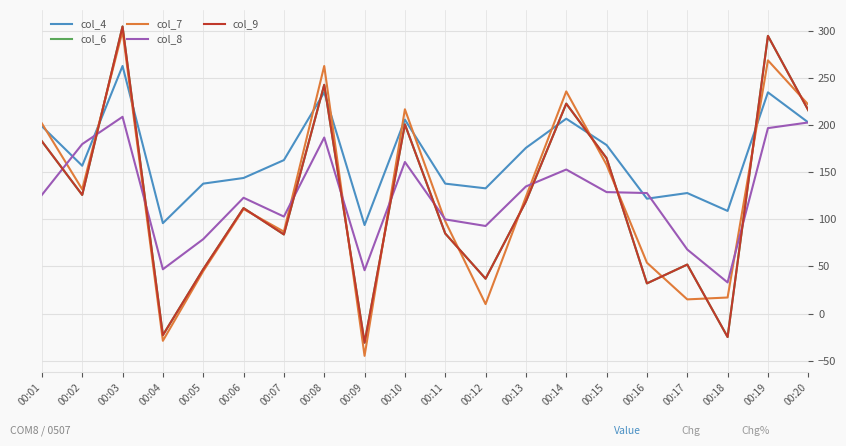

Which category has the lowest value across all series?

00:09